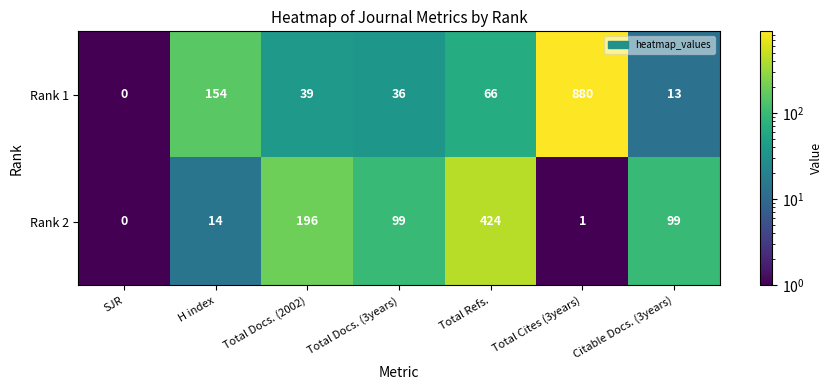

Between Total Refs. and Total Cites (3years), which series saw the biggest shift?

Rank 1